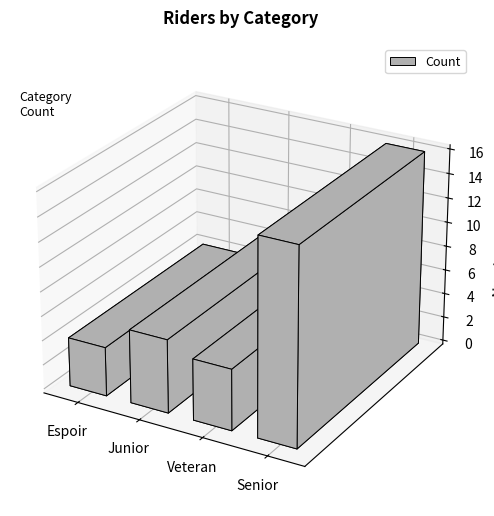

The chart shows a value of 3 at Espoir. True or false?

False